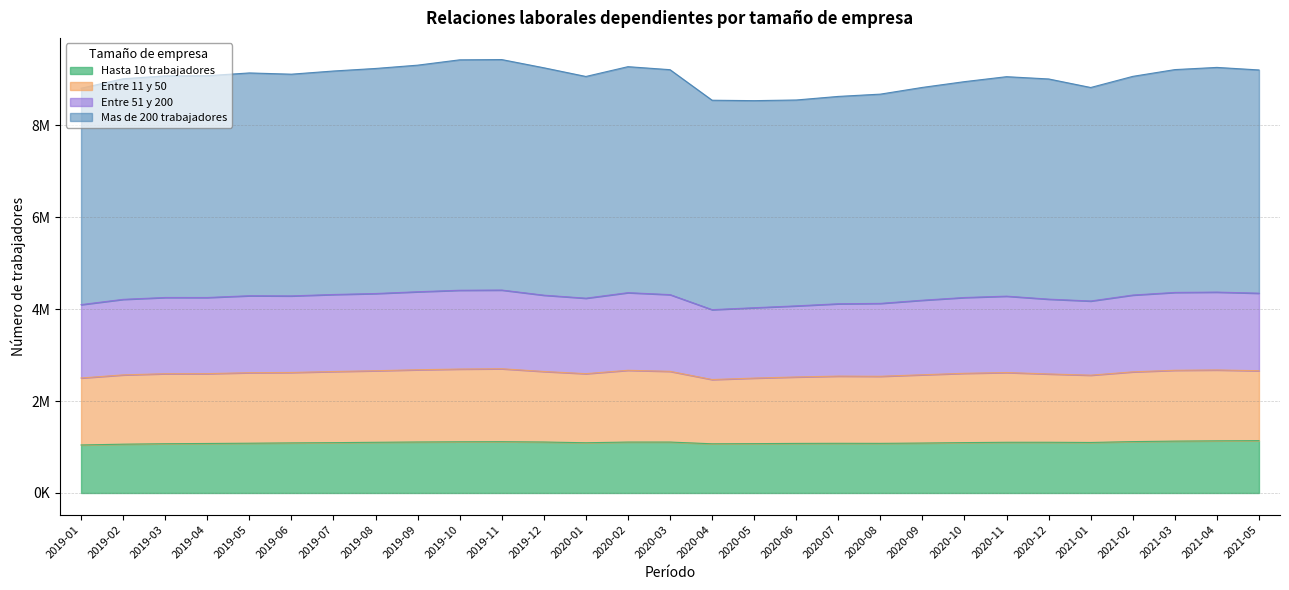

Which has a higher value, 2019-08 or 2020-03?

2020-03